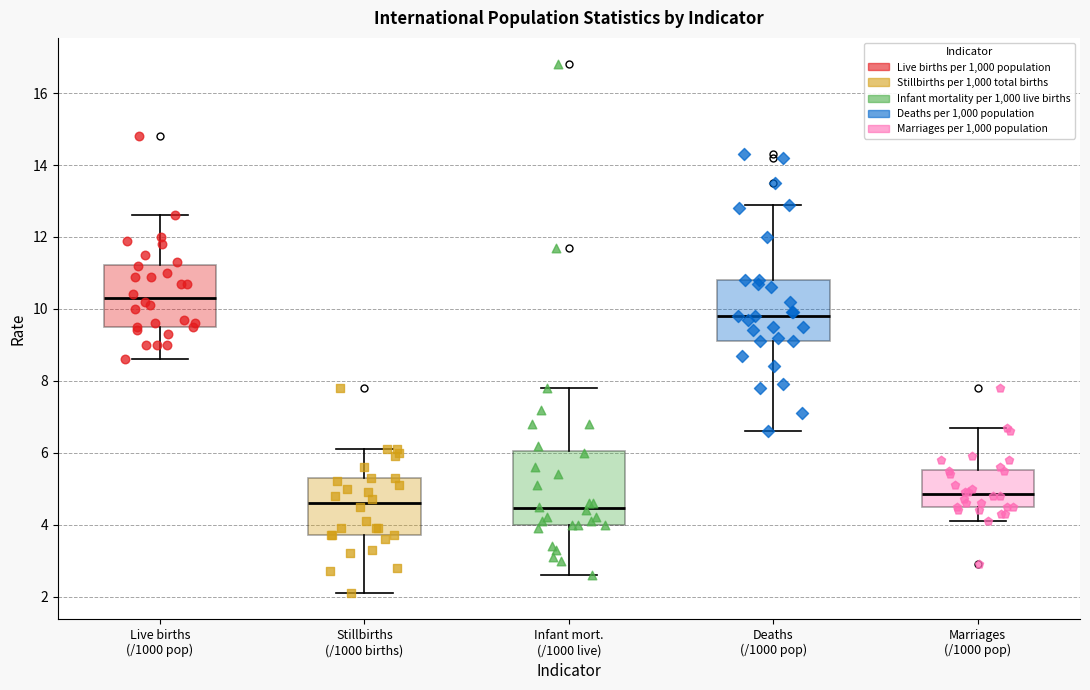

Comparing the boxes themselves (not the whiskers), which one is the tallest?

Infant mort. (/1000 live)